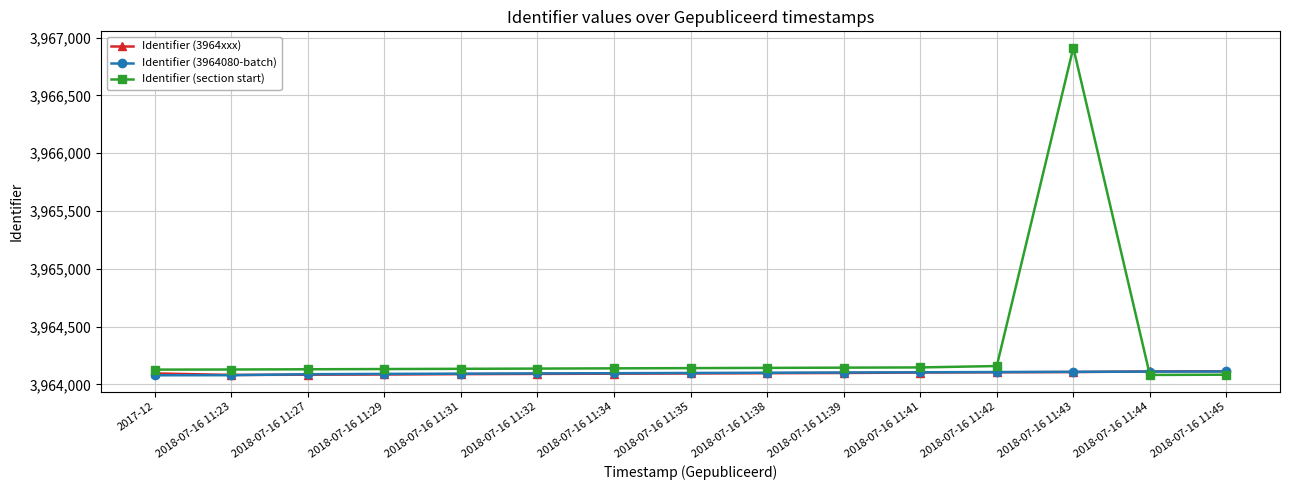

What is the difference between the highest and lowest values at 2018-07-16 11:32?

46